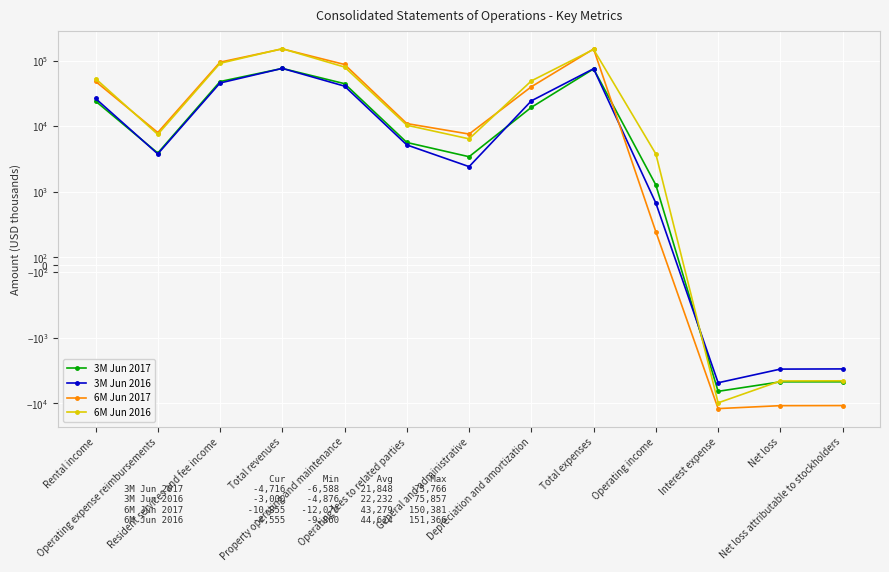

What is the difference between the highest and lowest values at Operating income?

3311